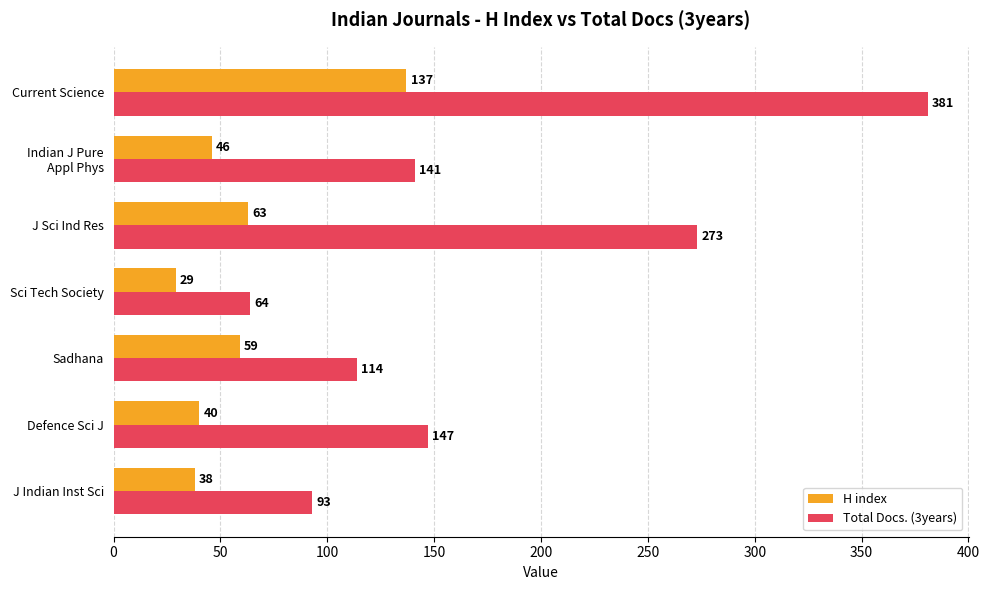

Is it true that H index equals 38 at J Indian Inst Sci?

True